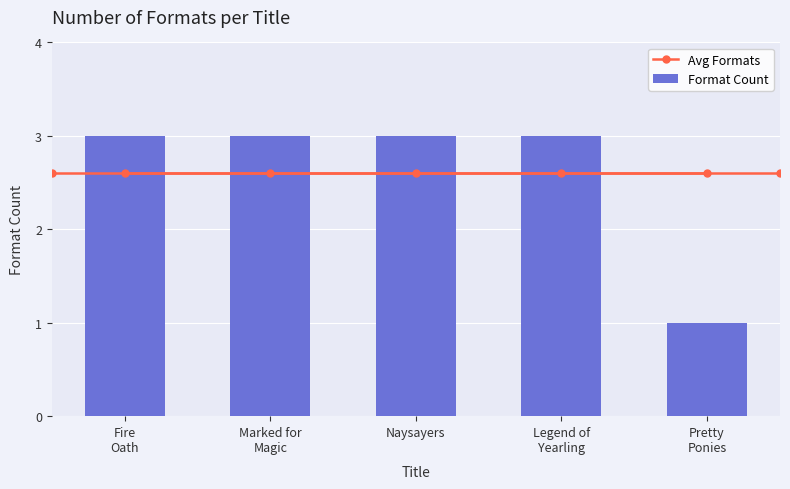

What is the greatest value displayed?

3